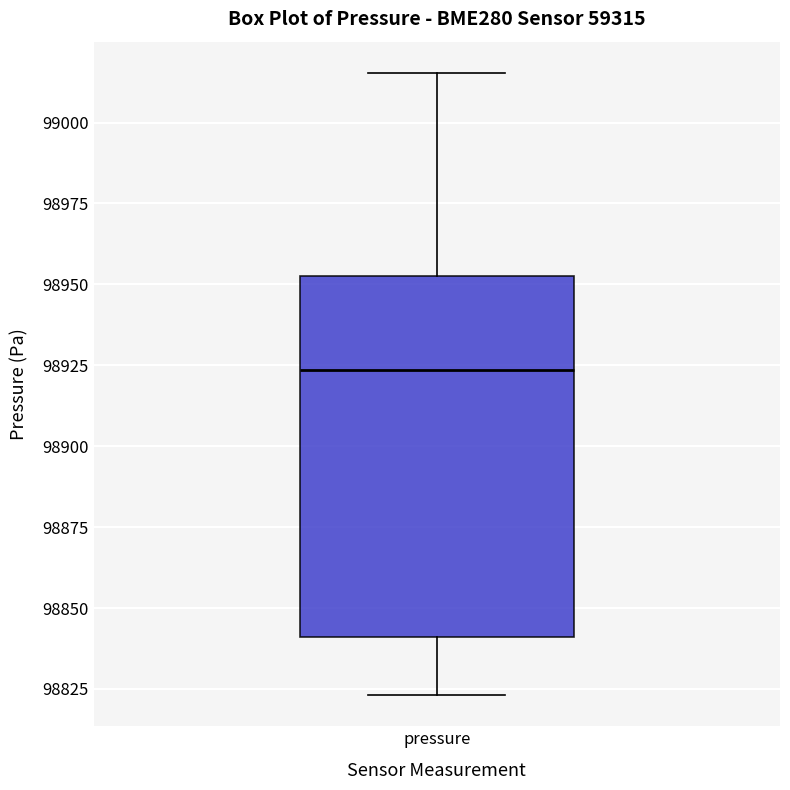

Where does the median line of the box for pressure sit on the y-axis? The values are not printed on the chart, so give them approximately, as read against the axis.

98925